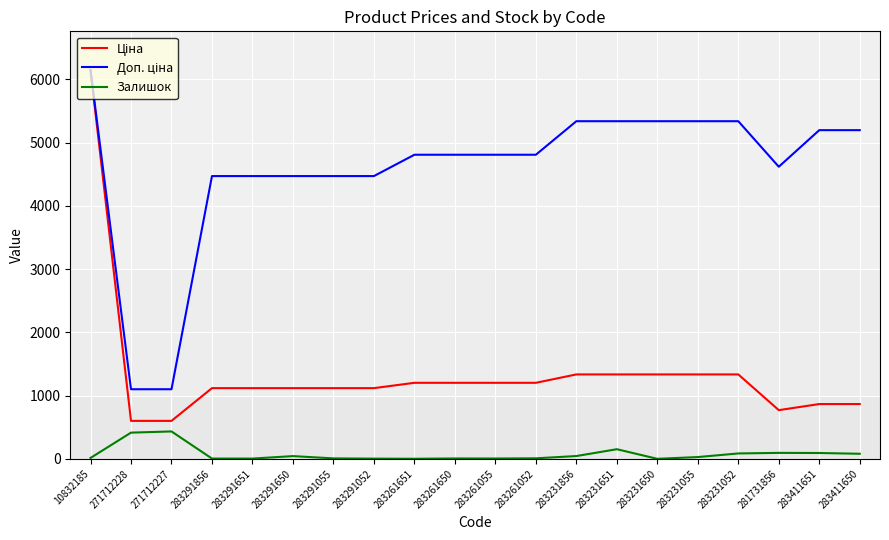

What is the spread (max minus min) of values at 283231651?

5184.9